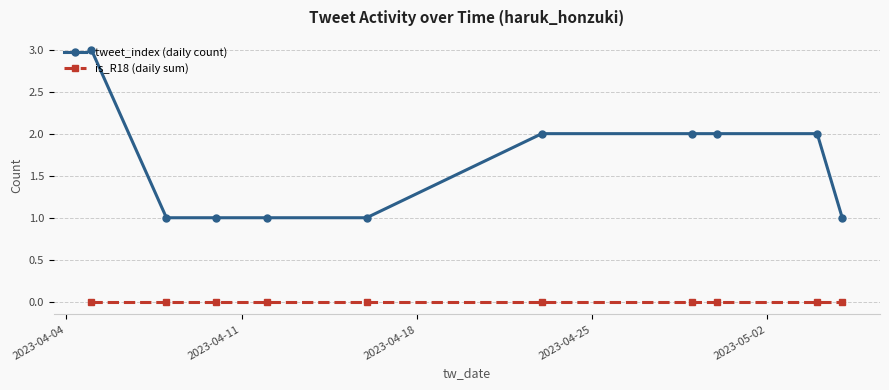

What is the sum of all tweet_index (daily count) values?

16